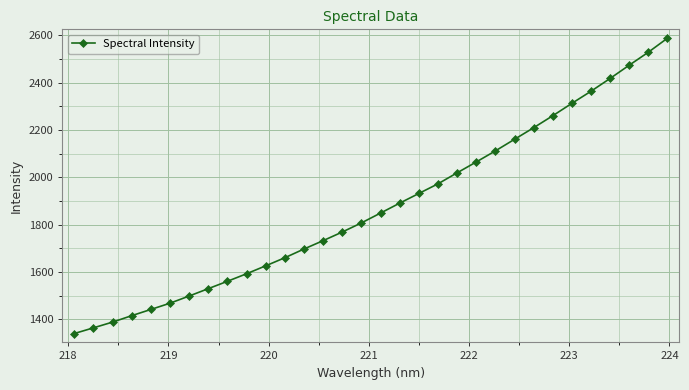

What is the value of the 14th point from the left?

1732.5